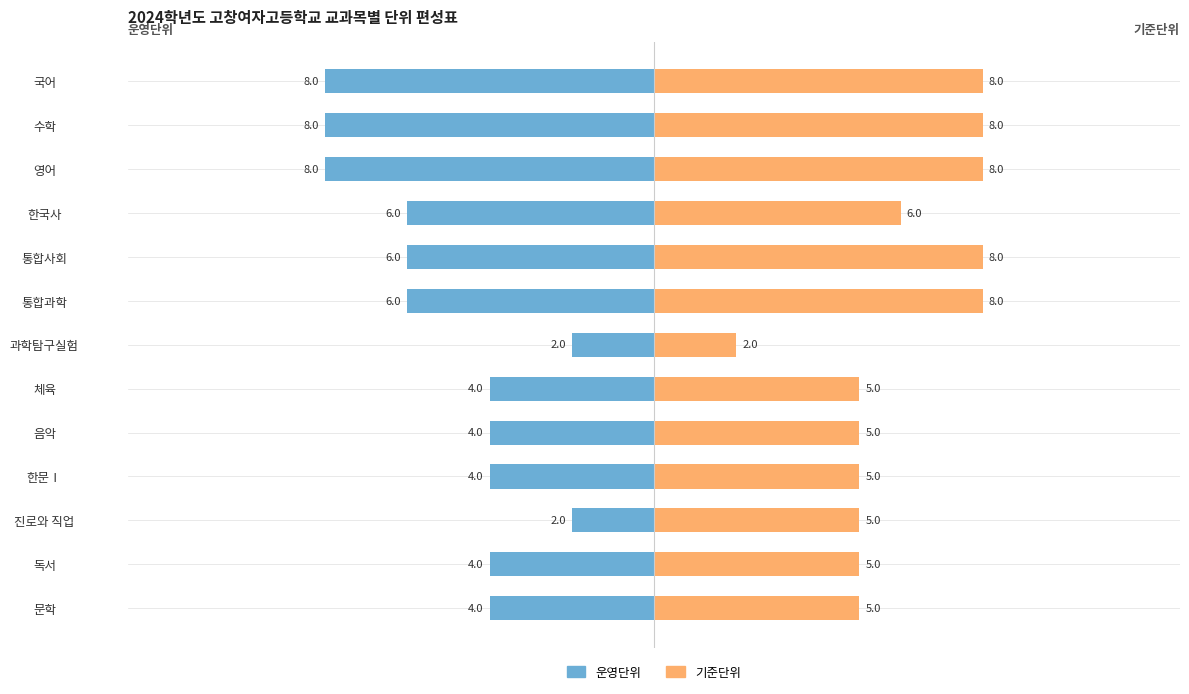

How many 운영단위 values are between -6 and -4?

8